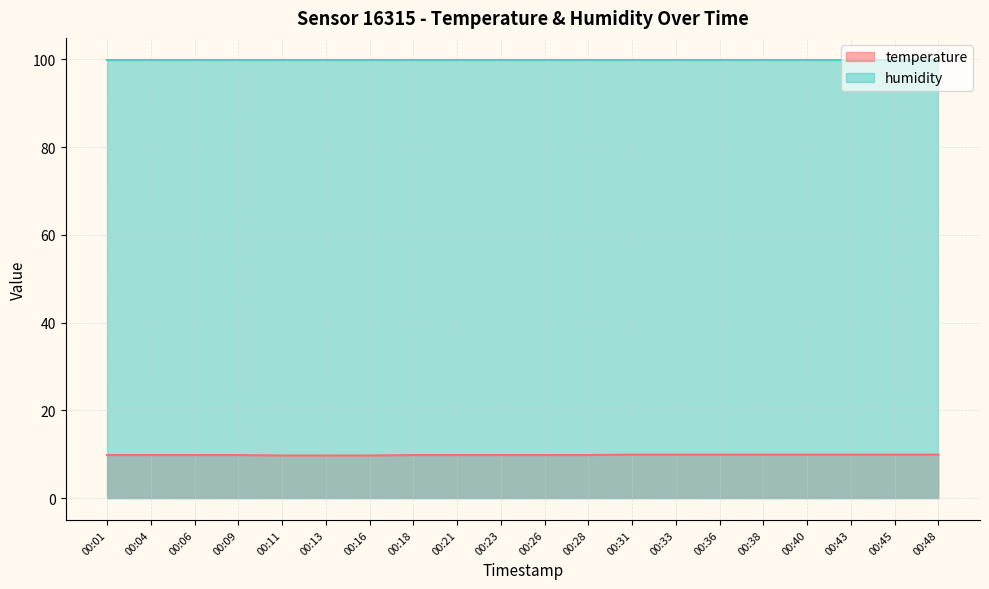

What is the change in value from 00:09 to 00:31?

+0.1